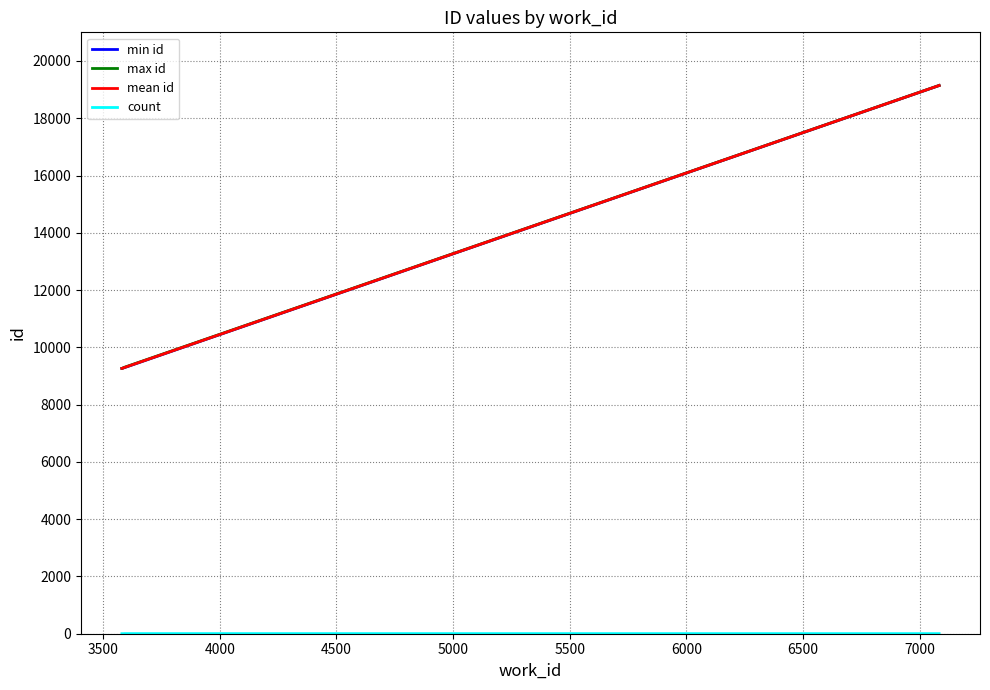

Which series has the widest spread of values?

max id